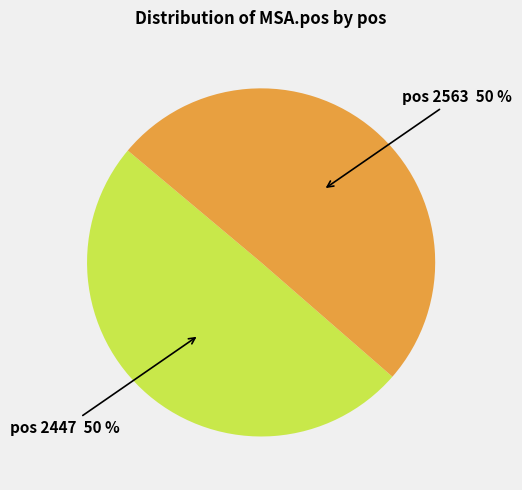

To the nearest percent, what is the average slice percentage?

50%